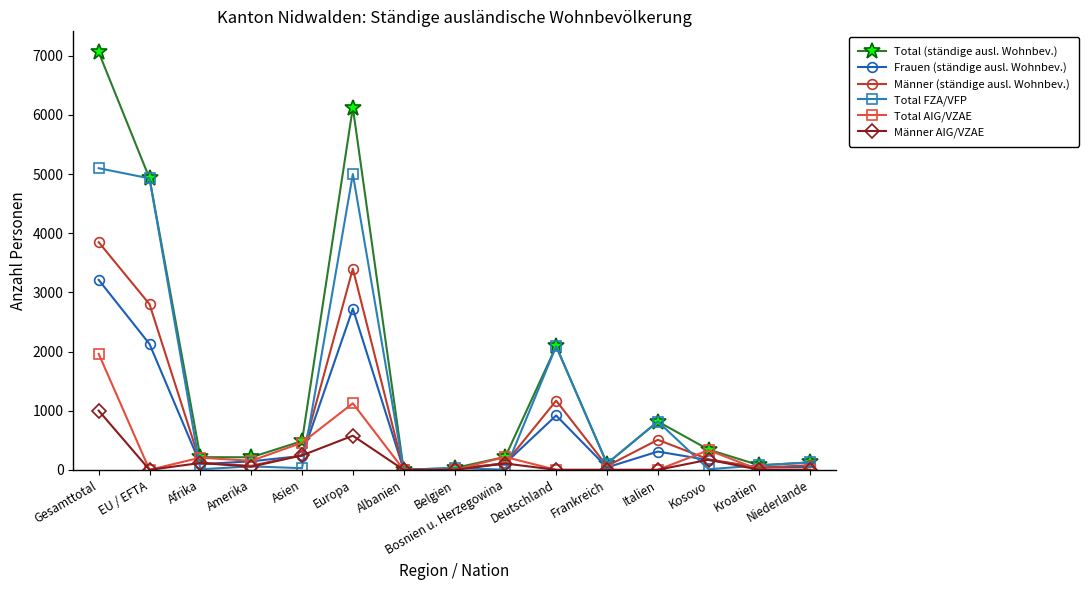

Rank the series by their maximum value, from lowest to highest.

Männer AIG/VZAE, Total AIG/VZAE, Frauen (ständige ausl. Wohnbev.), Männer (ständige ausl. Wohnbev.), Total FZA/VFP, Total (ständige ausl. Wohnbev.)